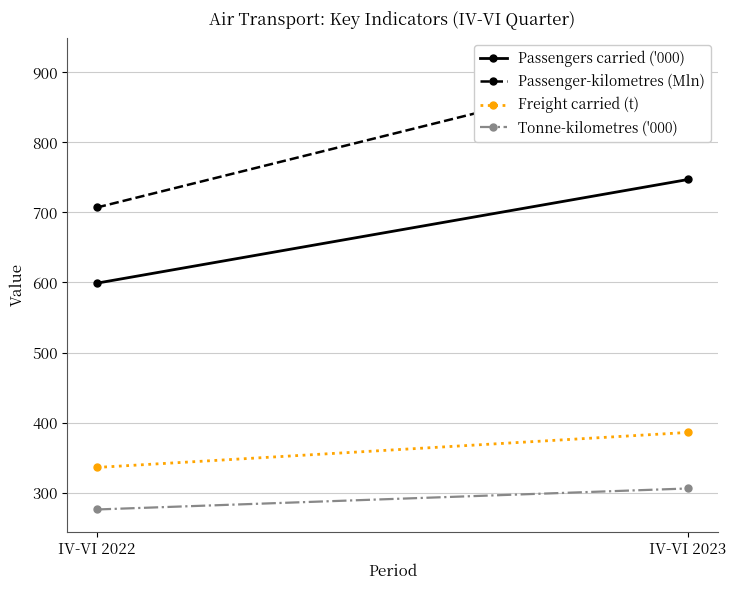

Rank the categories by Passengers carried ('000) value from highest to lowest.

IV-VI 2023, IV-VI 2022